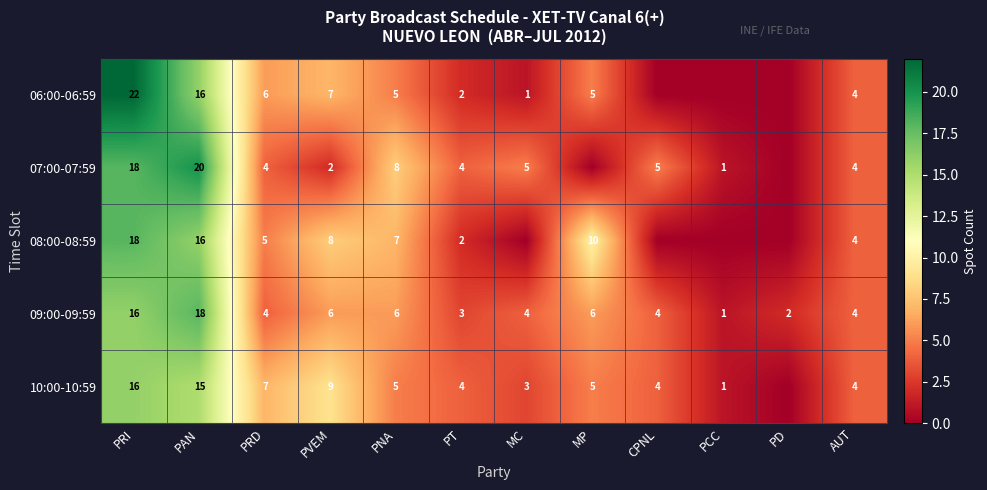

Is it true that 10:00-10:59 equals 9 at PVEM?

True